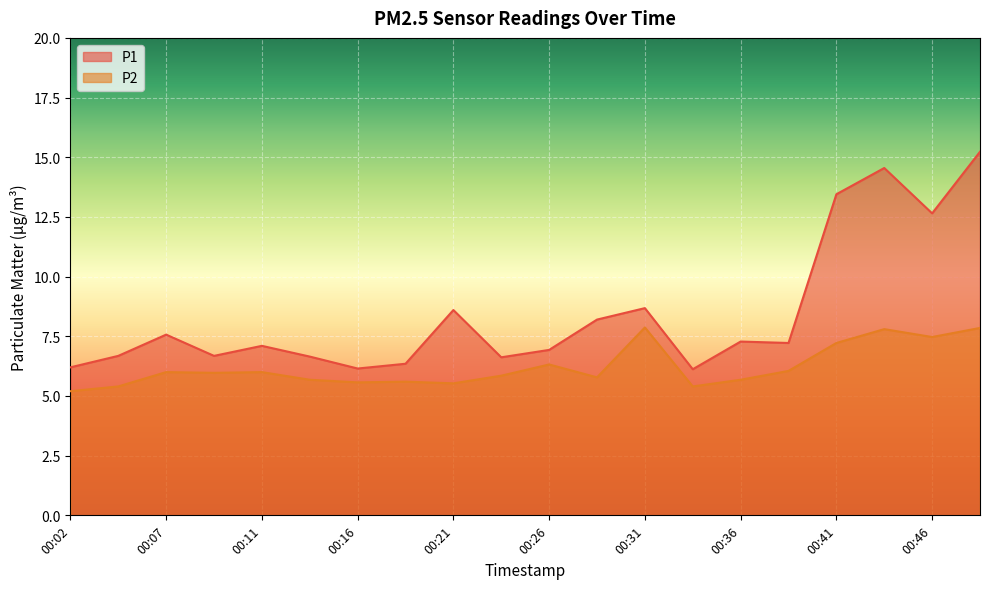

How many interior local peaks does the P1 series have?

6